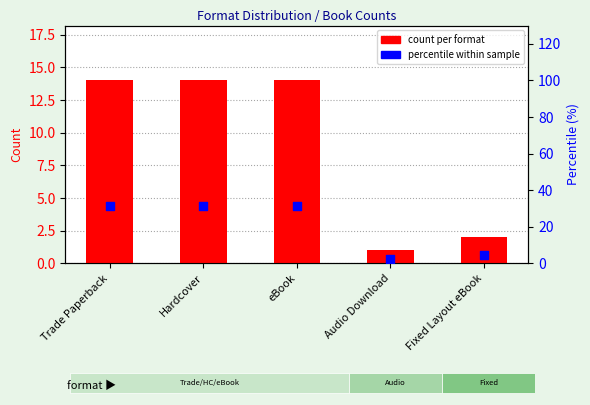

At how many categories does at least one series exceed 22?

3